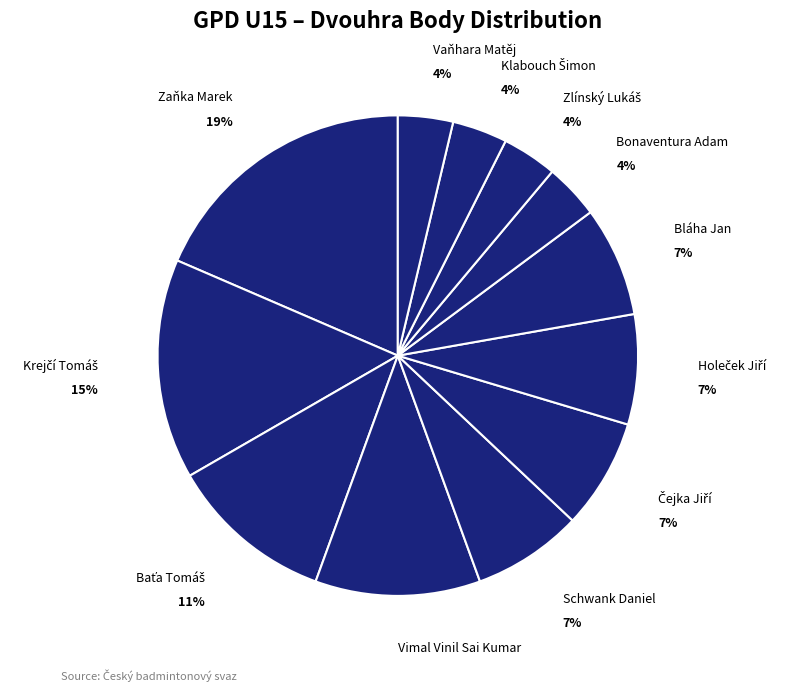

To the nearest percent, what portion does Vimal Vinil Sai Kumar represent?

11%